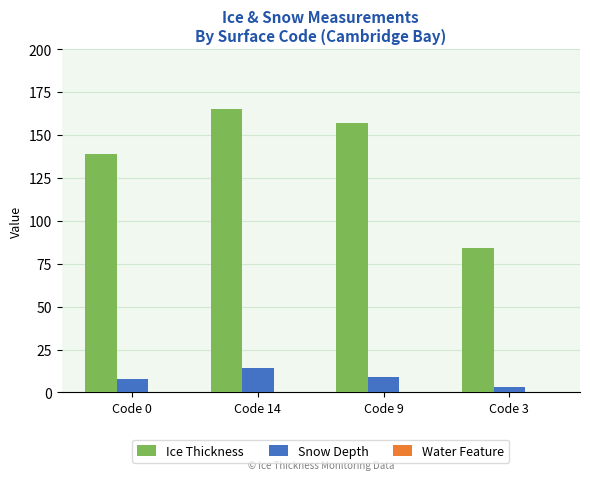

How many bars are there in each group?

2